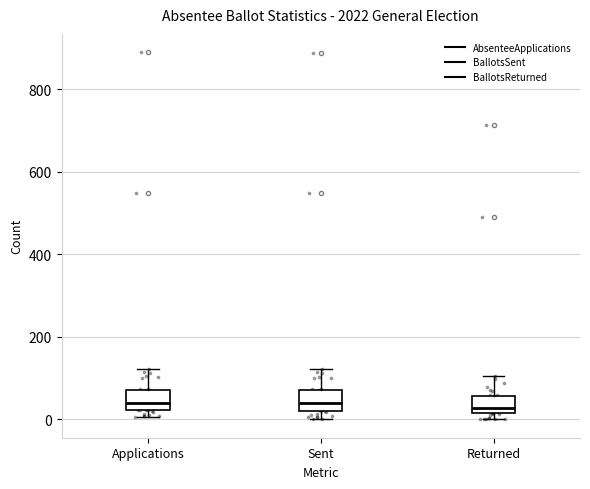

Reading left to right, read every box against the y-axis: the position of its median line, the range the box covers, and the ends of its whiskers. The values are not printed on the chart, so give them approximately, as read against the axis.

Applications: median 40, box 20 to 80, whiskers 0 to 120
Sent: median 40, box 20 to 80, whiskers 0 to 120
Returned: median 20 (just above the box's lower edge), box 20 to 60, whiskers 0 to 100